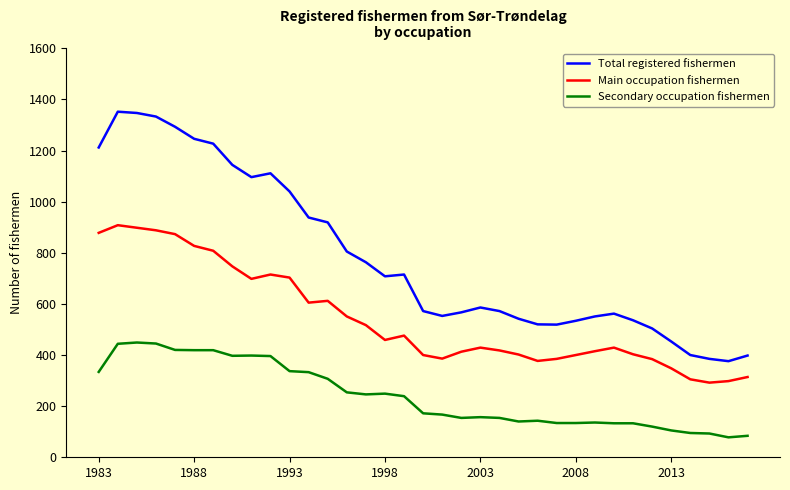

Rank the series by their average value, from lowest to highest.

Secondary occupation fishermen, Main occupation fishermen, Total registered fishermen